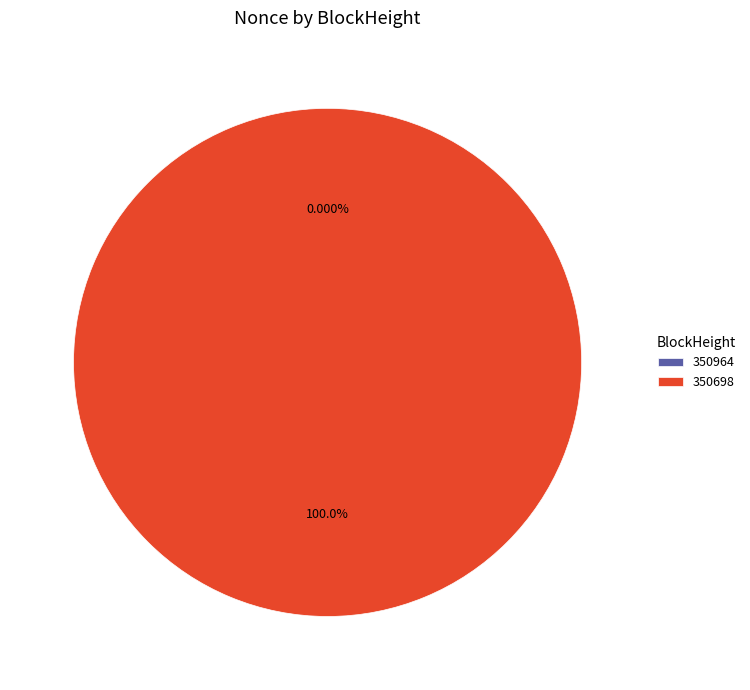

To the nearest percent, what is the combined percentage of 350698 and 350964?

100%